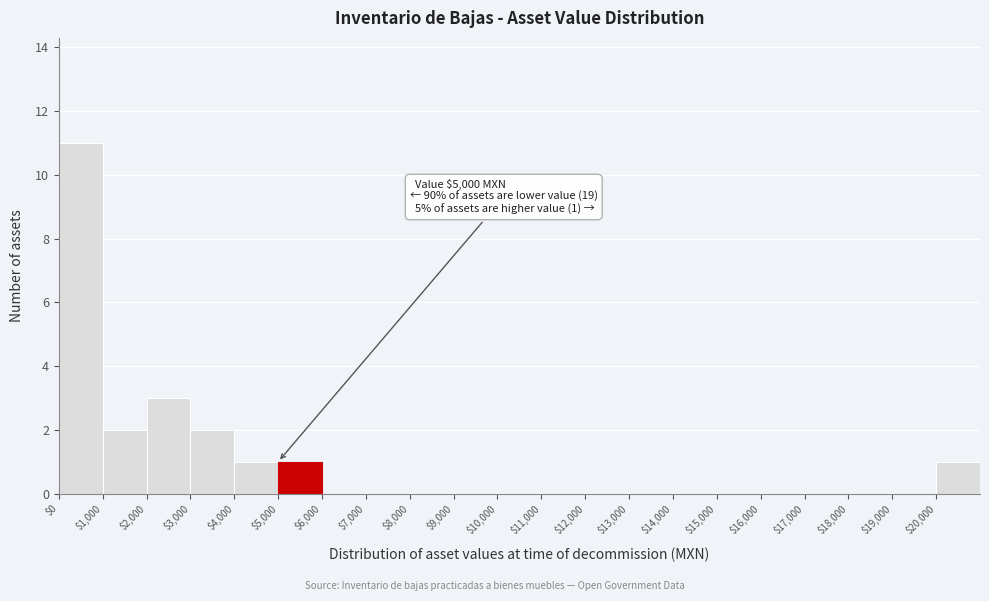

Which range on the x-axis has the tallest bar?

0 to 1000